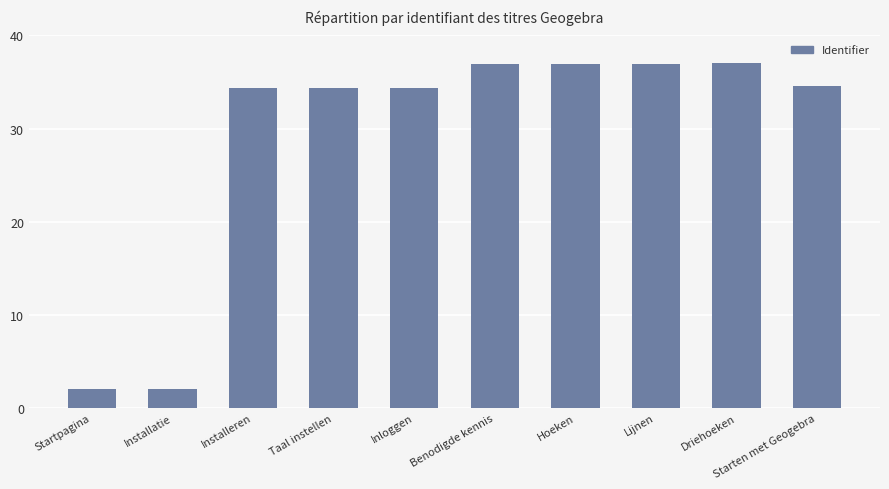

What is the maximum value shown in the chart?

37.0